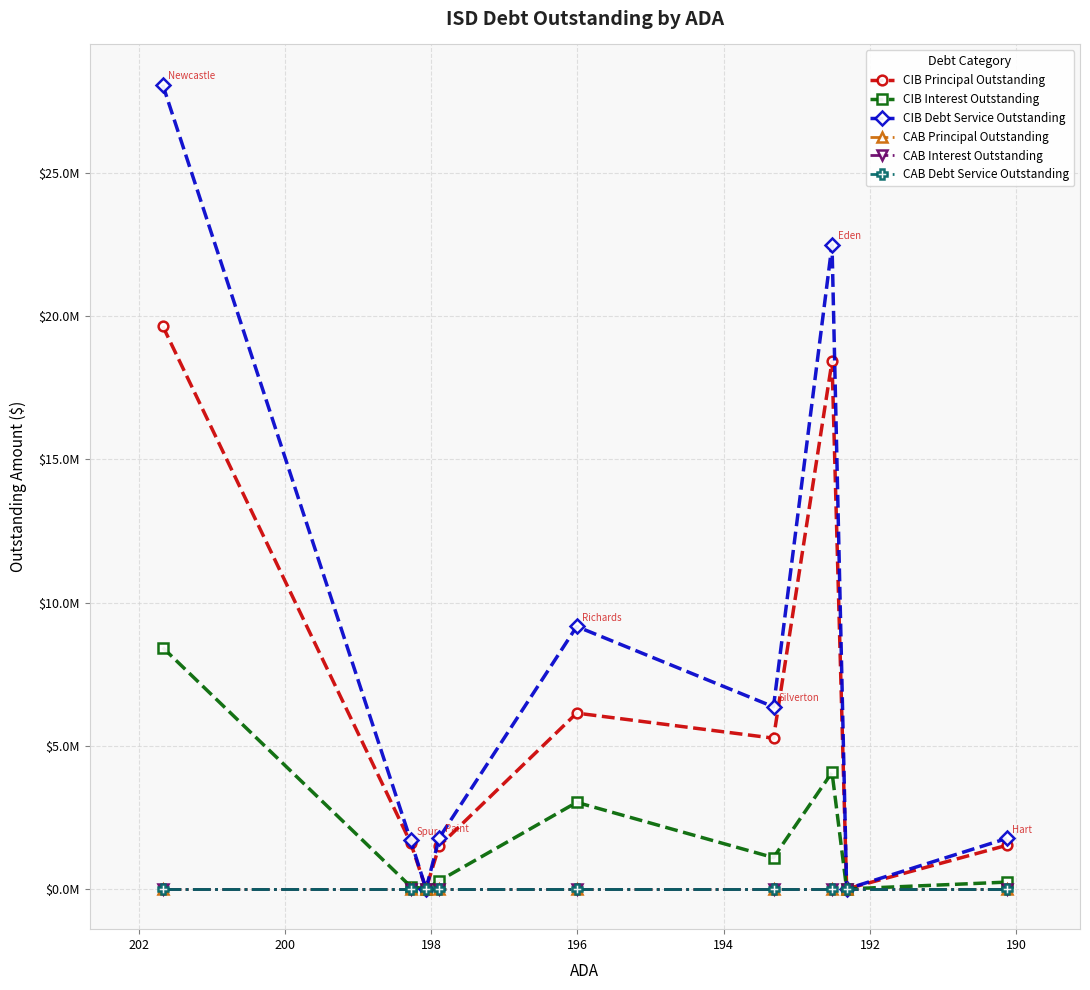

Reading right to left, transcribe all the data shown in this chart.

CIB Principal Outstanding: 1525000.0	0.0	18420000.0	5265000.0	6140000.0	1500000.0	0.0	1610000.0	19655000.0
CIB Interest Outstanding: 239067.5	0.0	4070150.0	1094775.0	3023850.0	283316.0	0.0	84375.0	8427560.0
CIB Debt Service Outstanding: 1764067.5	0.0	22490150.0	6359775.0	9163850.0	1783316.0	0.0	1694375.0	28082560.0
CAB Principal Outstanding: 0.0	0.0	0.0	0.0	0.0	0.0	0.0	0.0	0.0
CAB Interest Outstanding: 0.0	0.0	0.0	0.0	0.0	0.0	0.0	0.0	0.0
CAB Debt Service Outstanding: 0.0	0.0	0.0	0.0	0.0	0.0	0.0	0.0	0.0